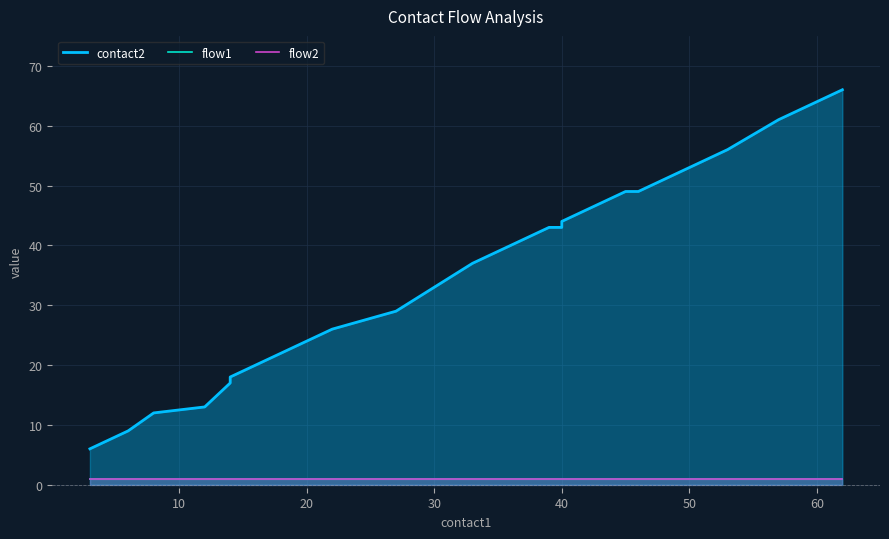

True or false: flow2 and flow1 intersect in this chart.

False